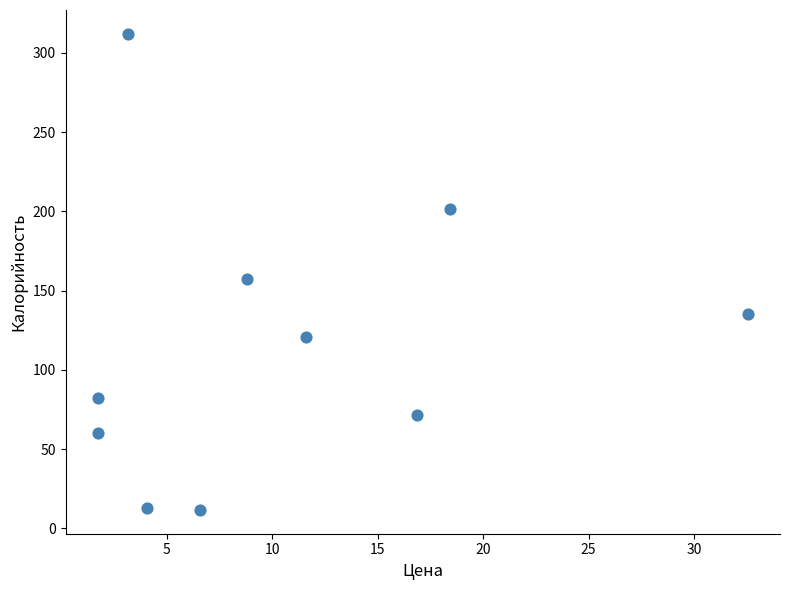

What is the average X value?

10.6